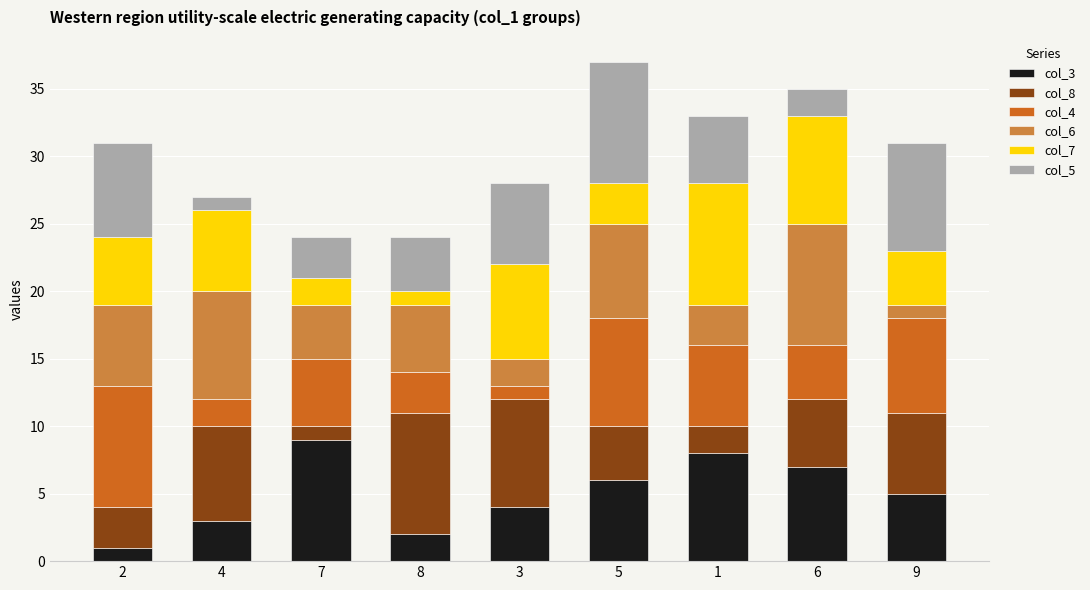

The col_3 series shows 7 at 9. True or false?

False